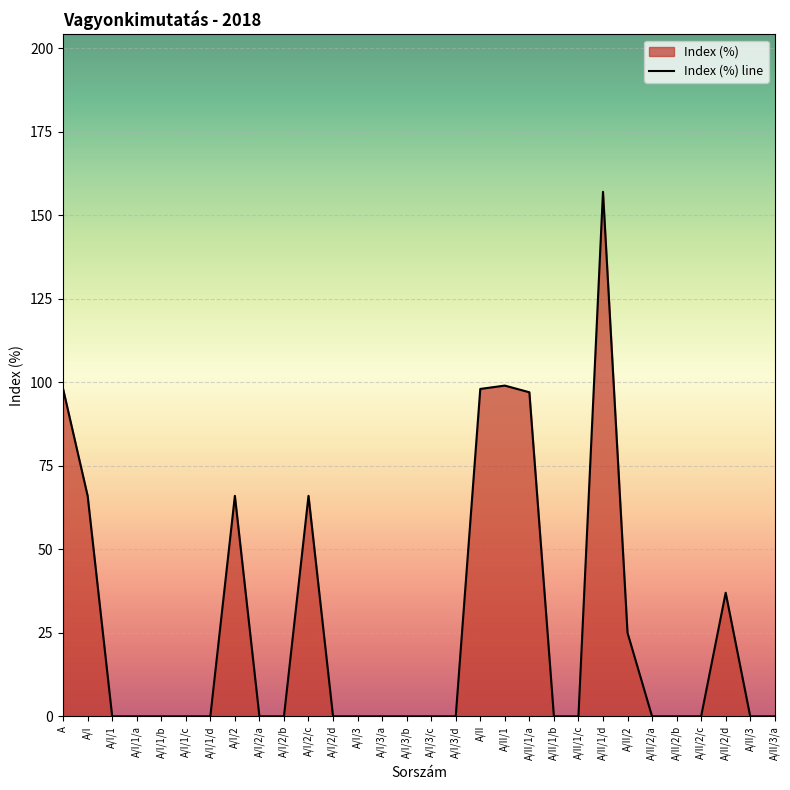

Which category has the highest value across all series?

A/II/1/d